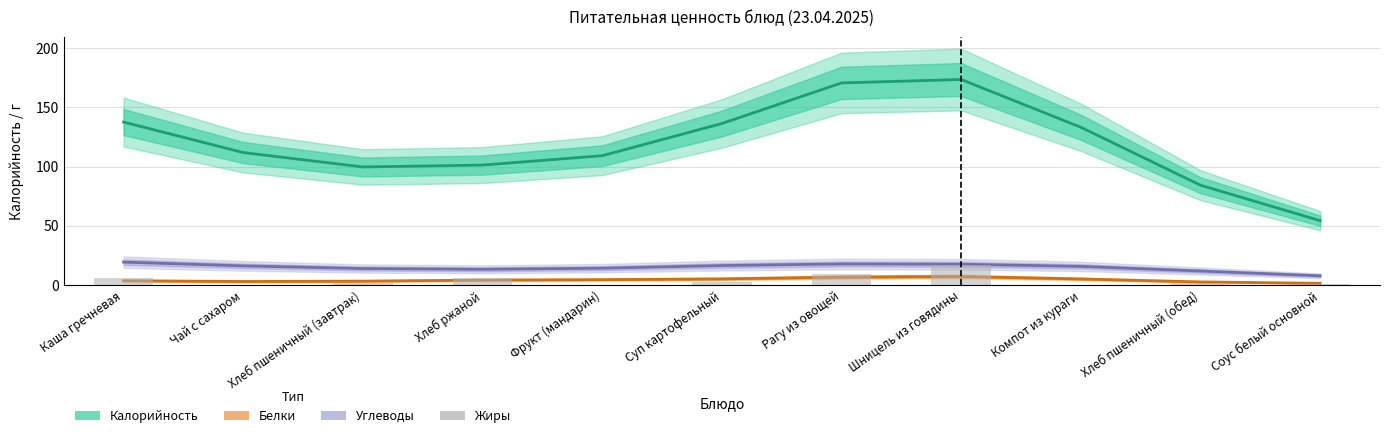

Which series has the widest spread of values?

Калорийность